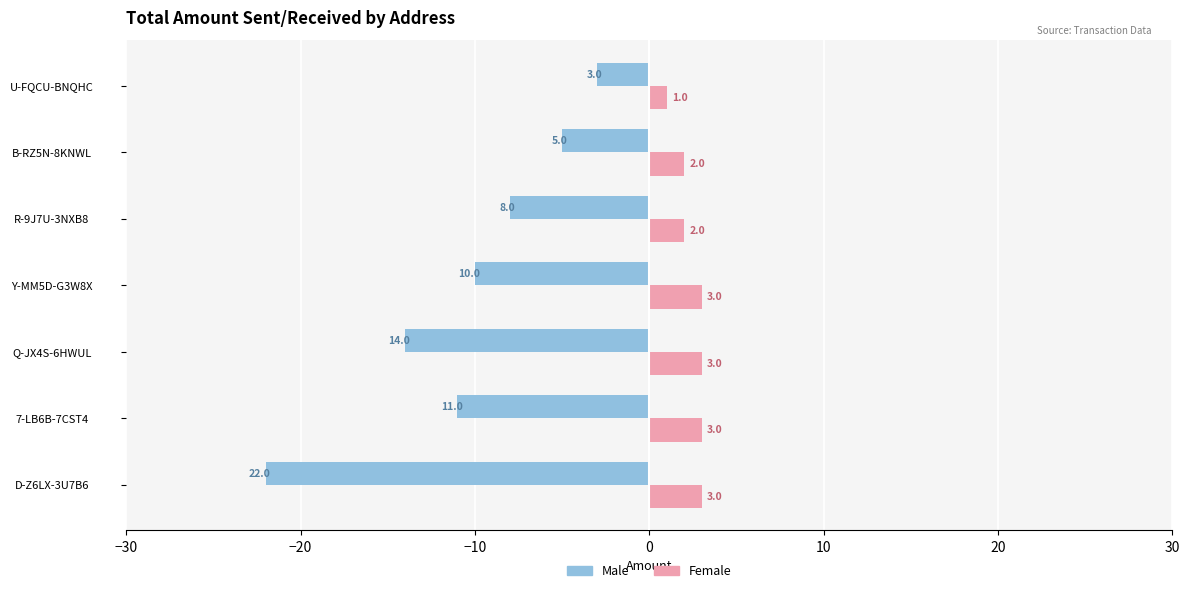

Which series changed the most between D-Z6LX-3U7B6 and 7-LB6B-7CST4?

Male